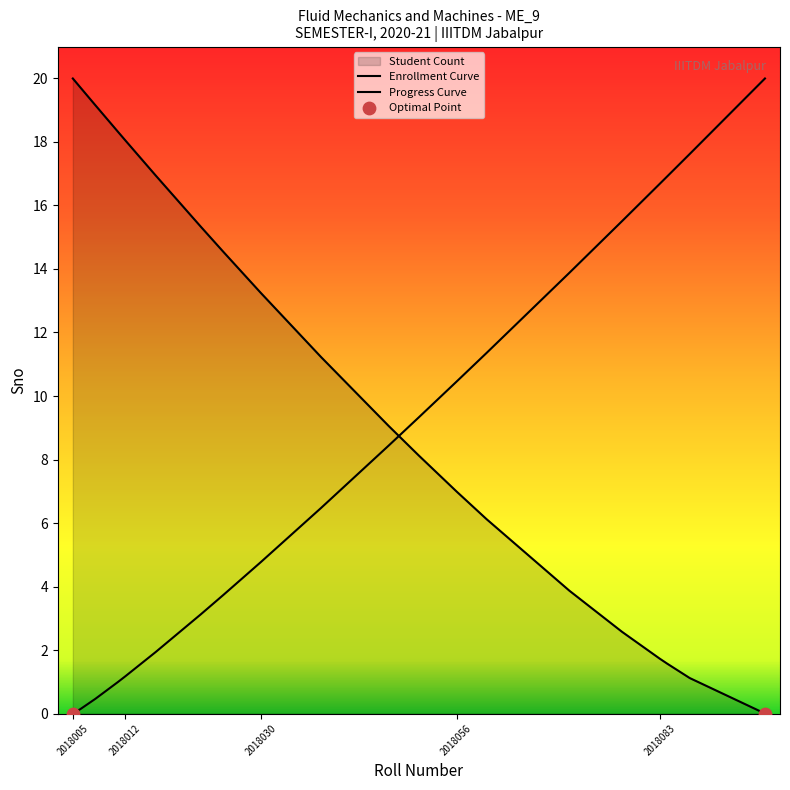

What is the change in value from 2018025 to 2018083?

-12.8